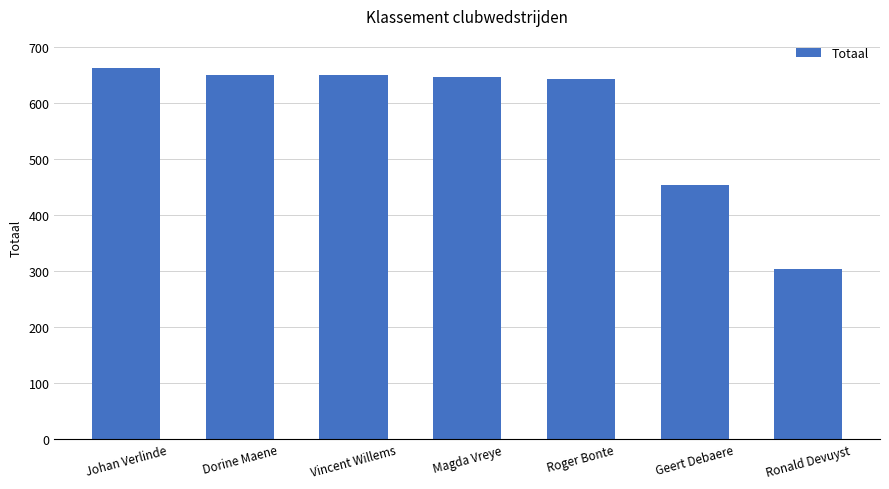

What is the value of the 6th bar from the left?

454.0